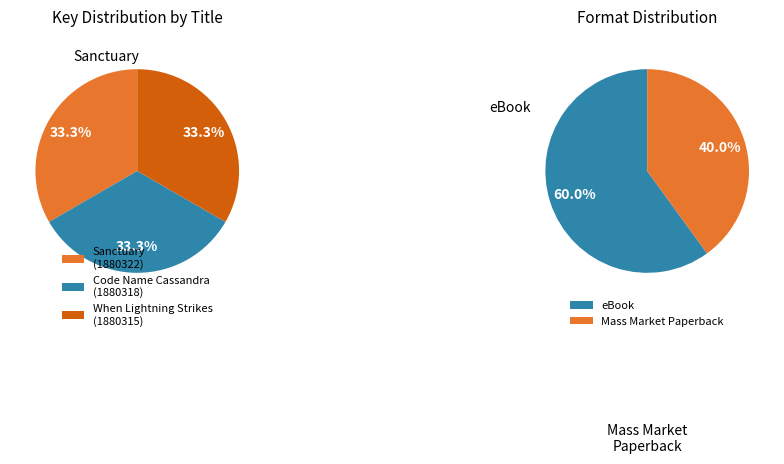

To the nearest percent, what is the combined percentage of Code Name Cassandra and When Lightning Strikes?

67%